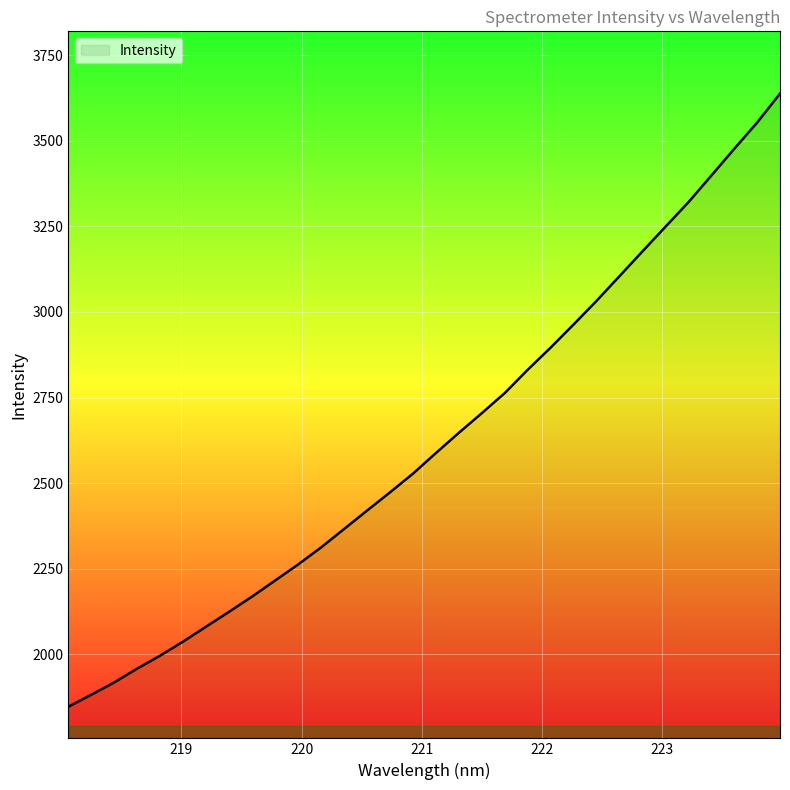

What is the difference between the maximum and minimum values?

1790.1